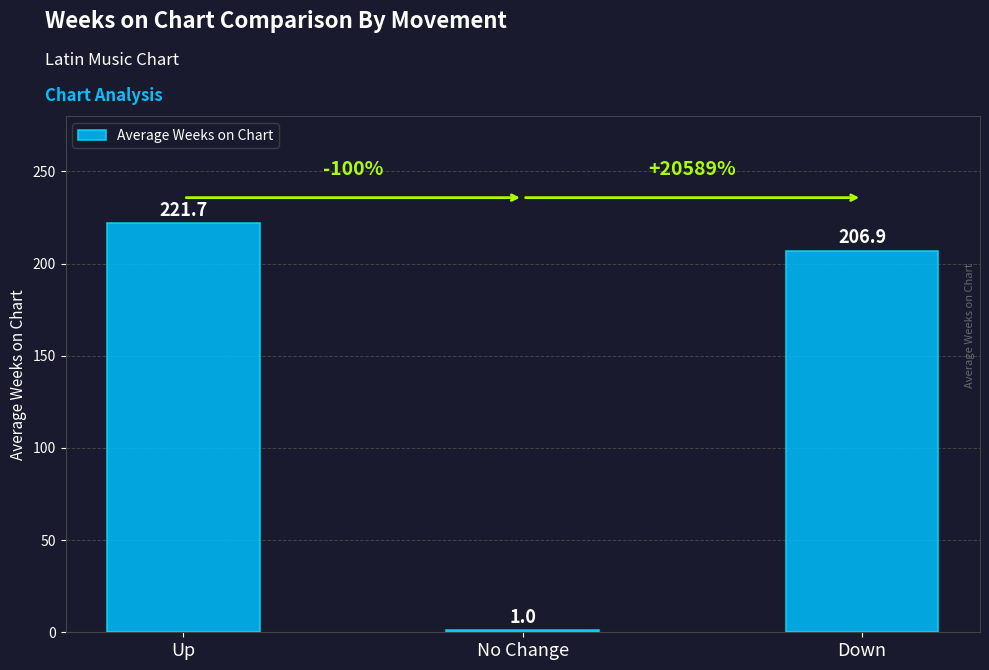

Is it true that the value at Down is 206.9?

True